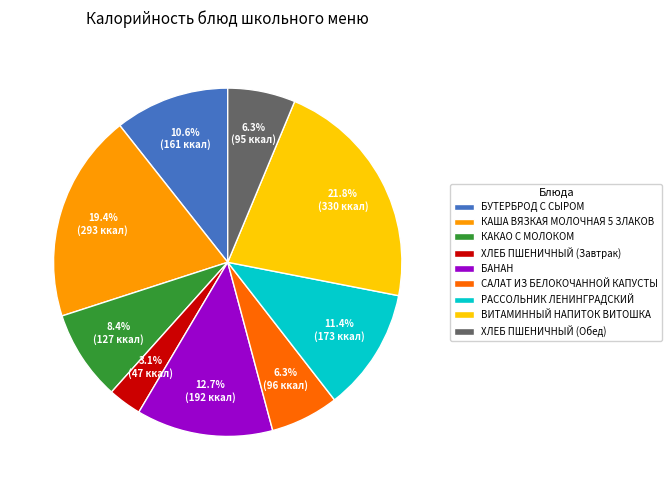

How many segments does this pie chart have?

9